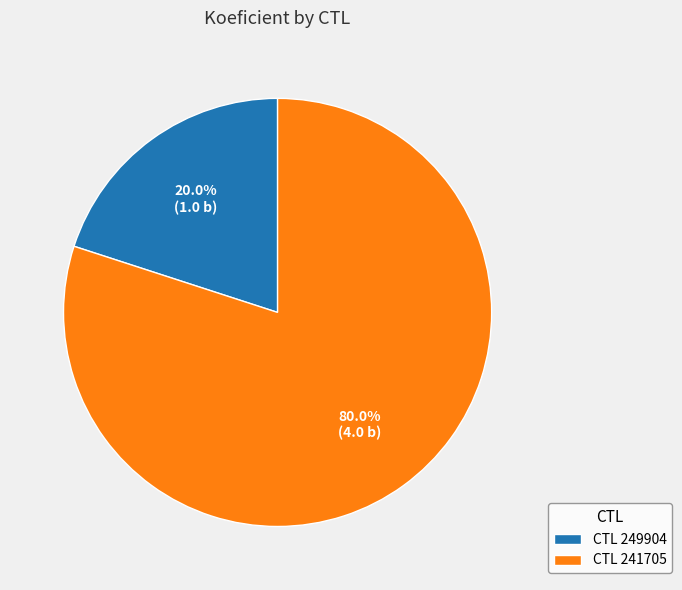

Between CTL 241705 and CTL 249904, which is larger?

CTL 241705